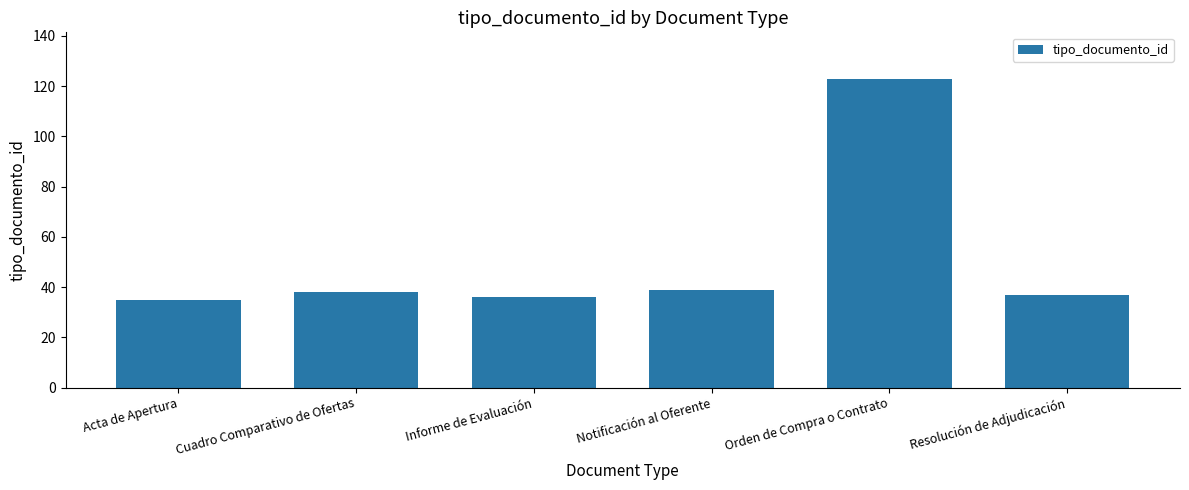

What is the sum of all values?

308